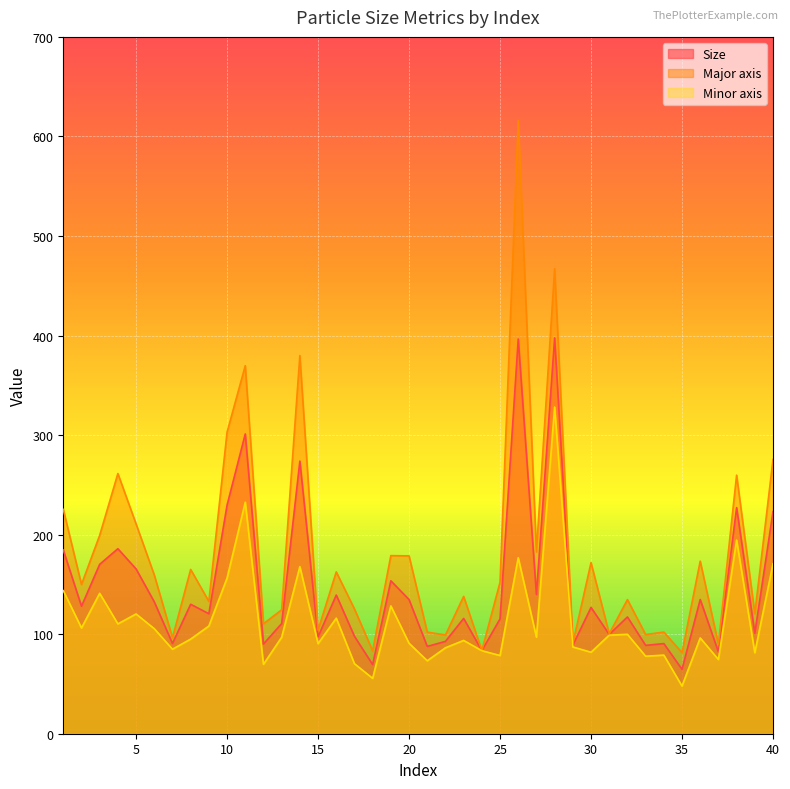

What is the value of the Size point at the 32nd from the left?

117.3